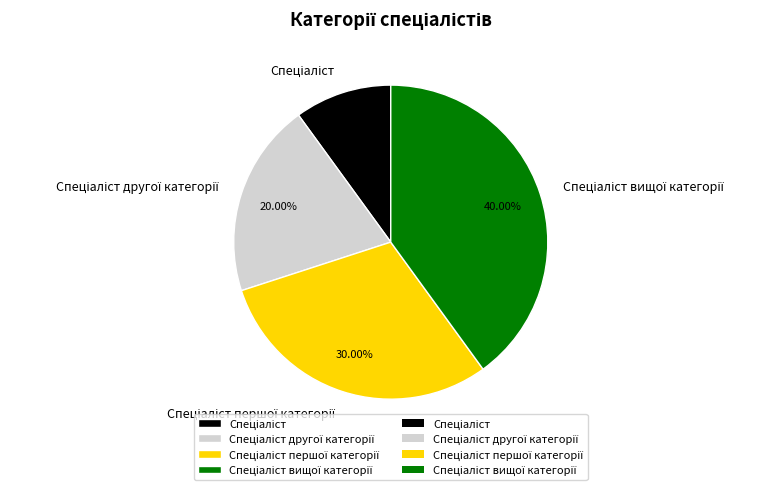

How many segments does this pie chart have?

4